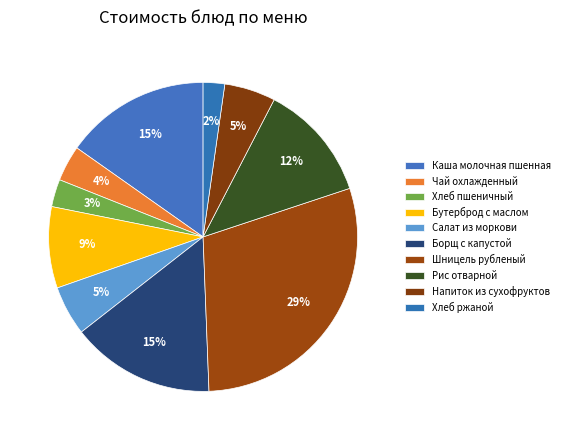

How many segments does this pie chart have?

10